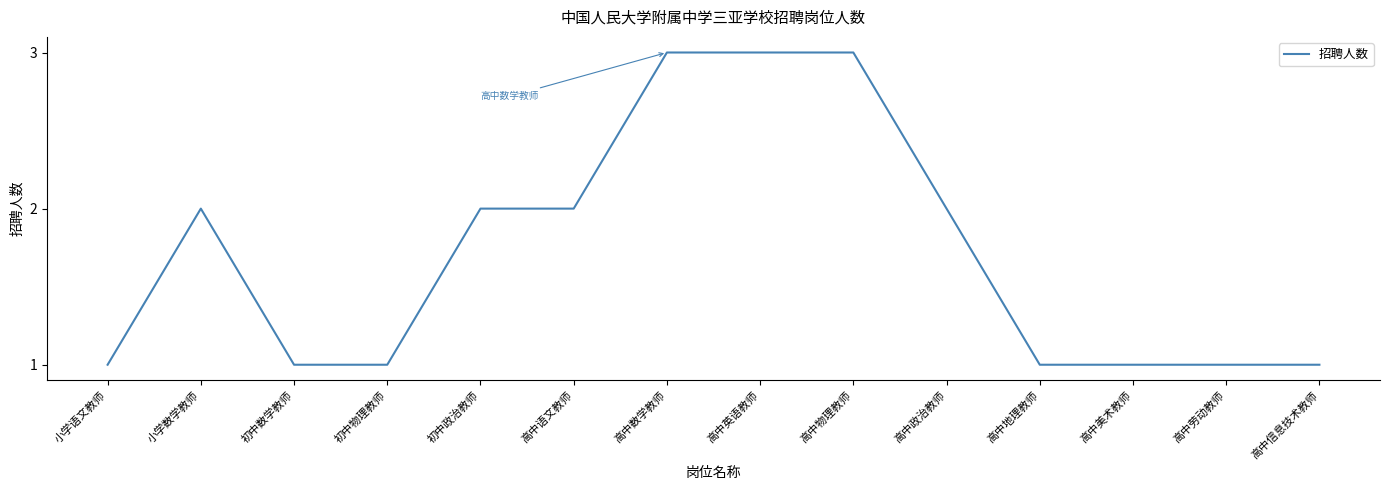

What is the greatest value displayed?

3